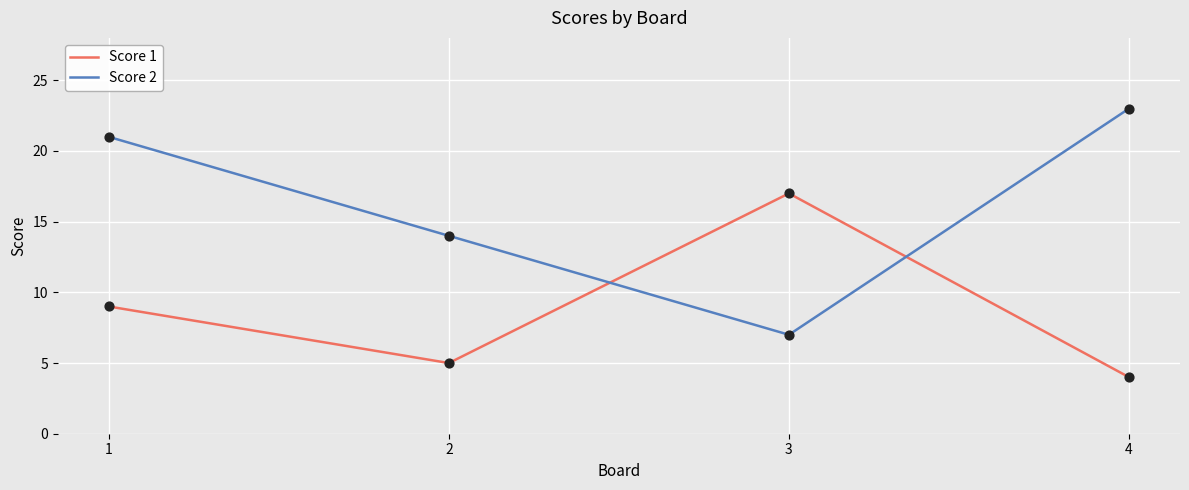

Which series has the largest range (max minus min)?

Score 2